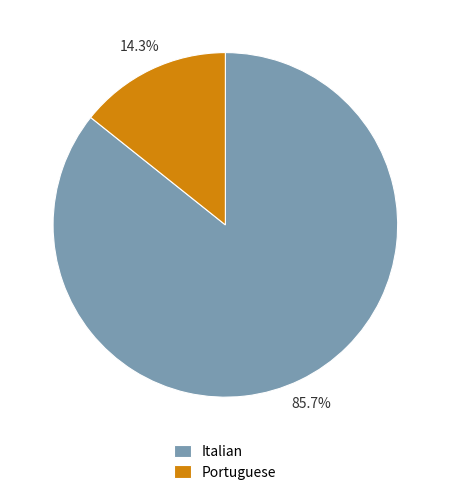

Is there any slice that represents more than half of the pie?

Yes